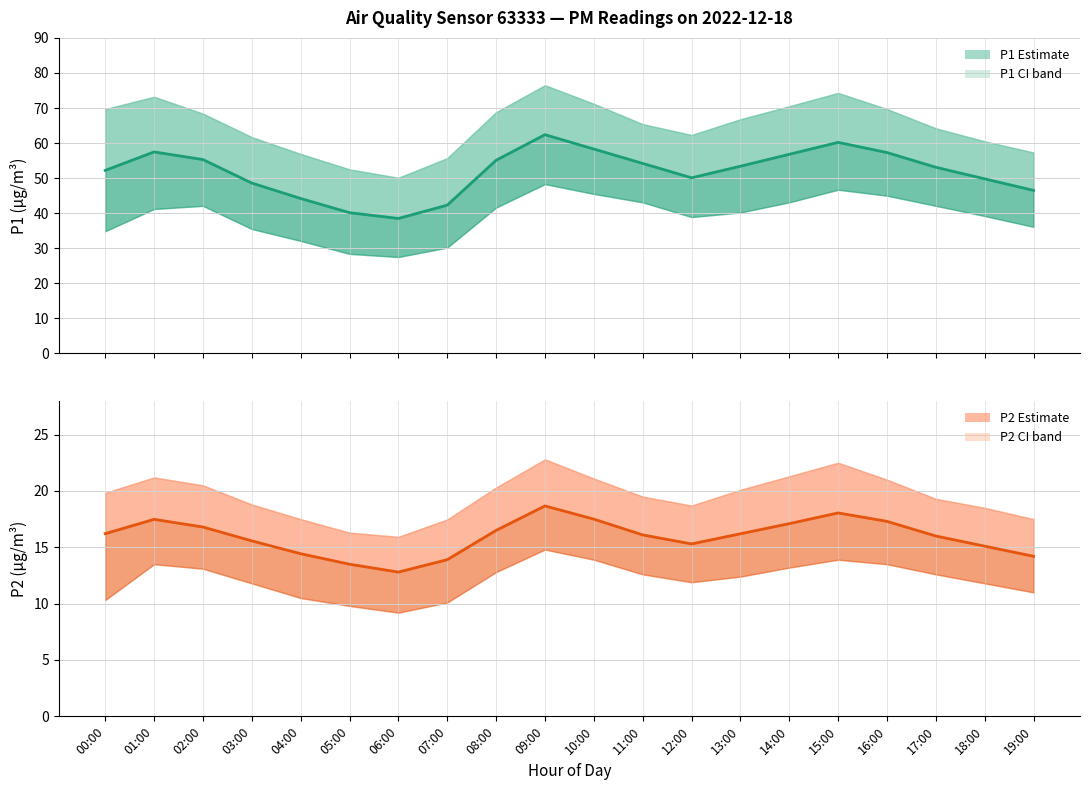

What position from the left is 19:00?

20